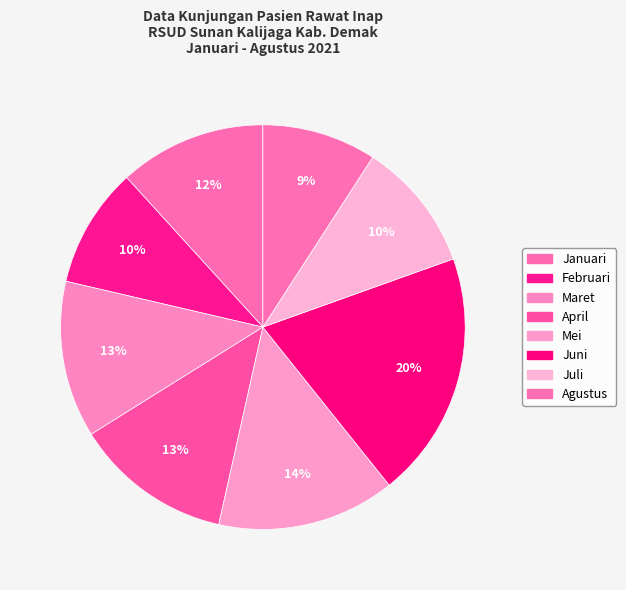

To the nearest percent, what portion does Juni represent?

20%